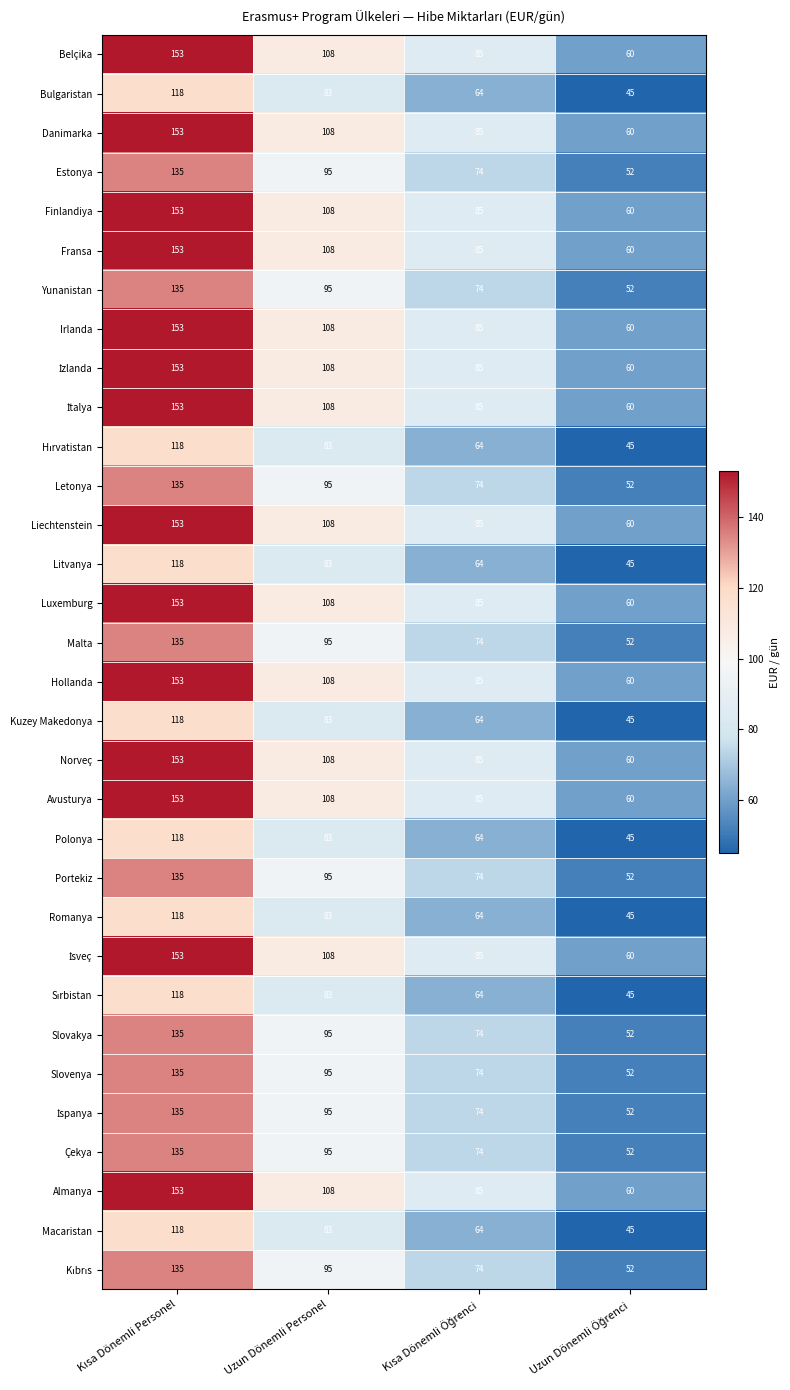

What is the minimum value for Finlandiya?

60